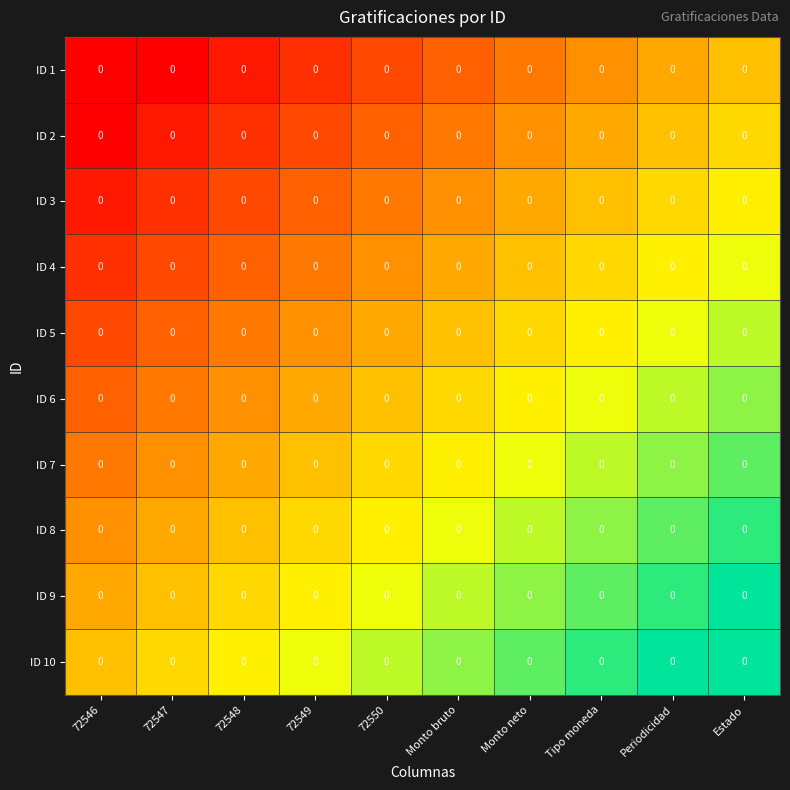

Which label corresponds to the smallest value in the chart?

72546